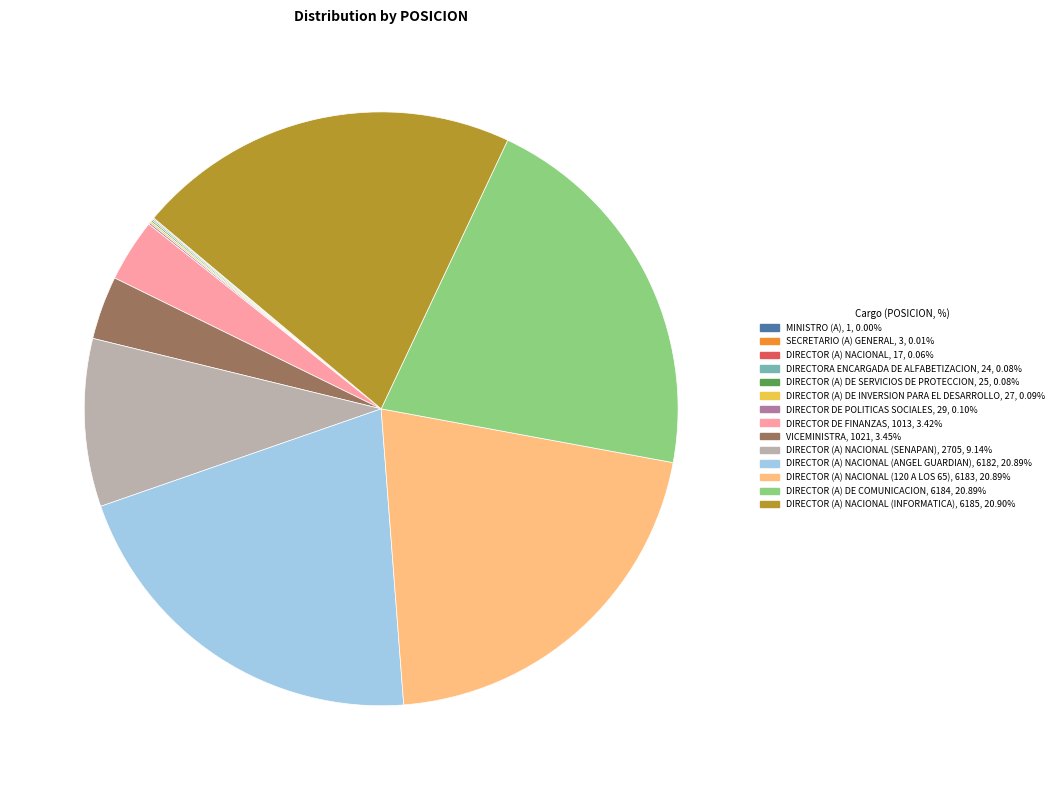

Is there any slice that represents more than half of the pie?

No